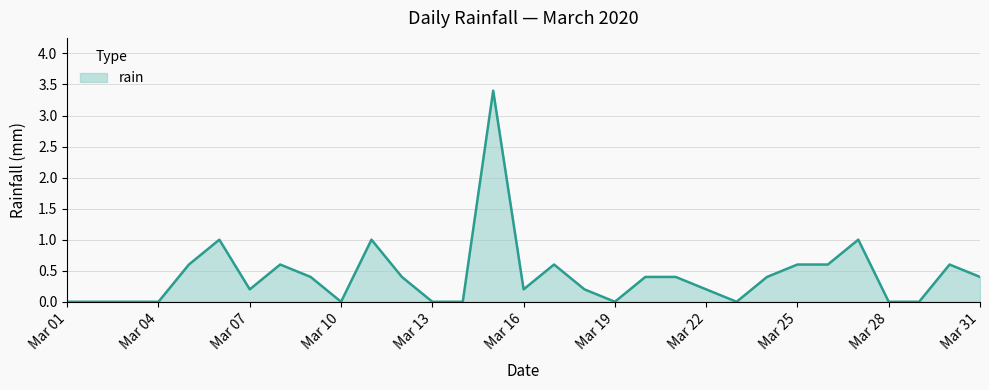

How many lines are shown in the chart?

1